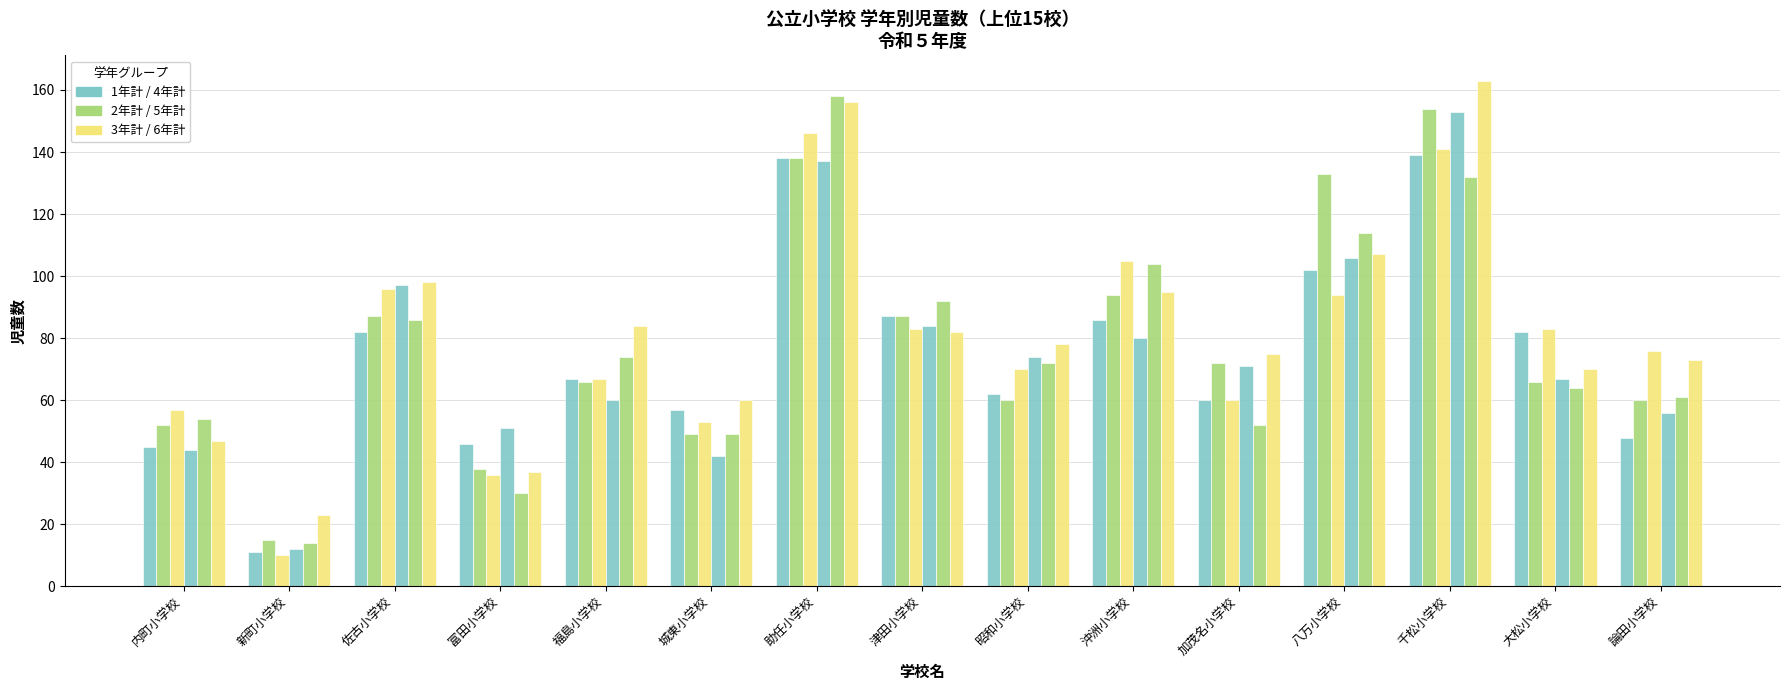

How many bars are there in total?

90